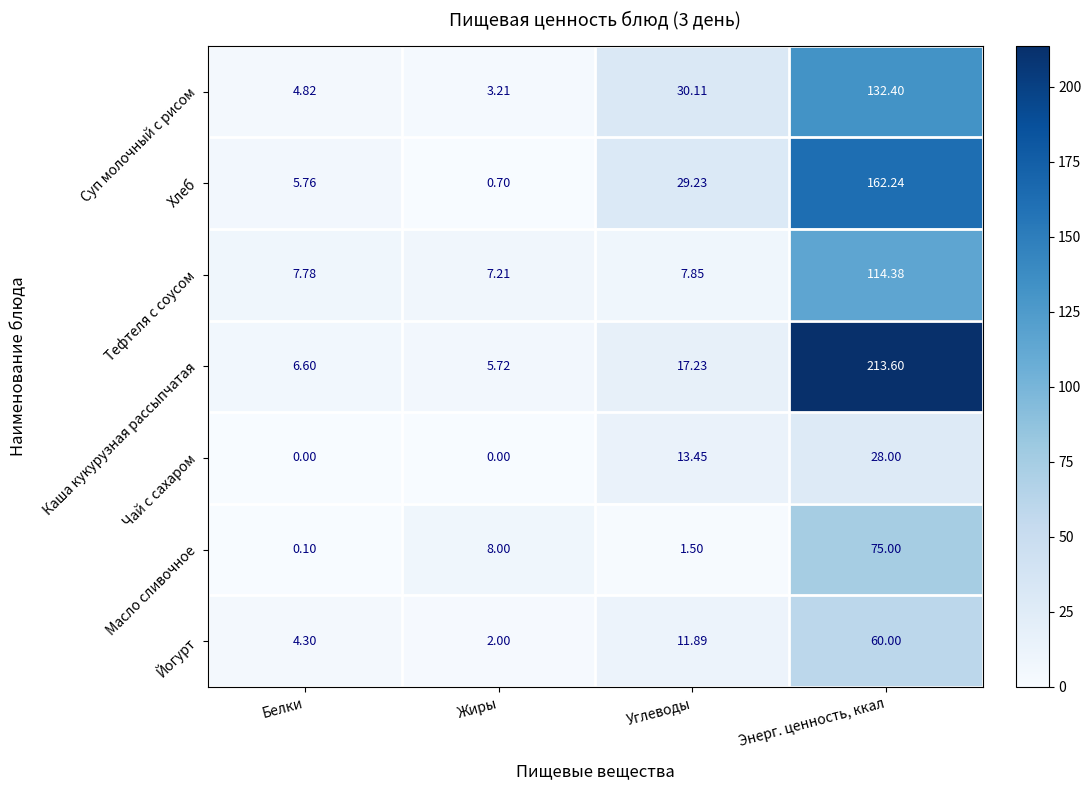

Which series has the largest total across all categories?

Каша кукурузная рассыпчатая